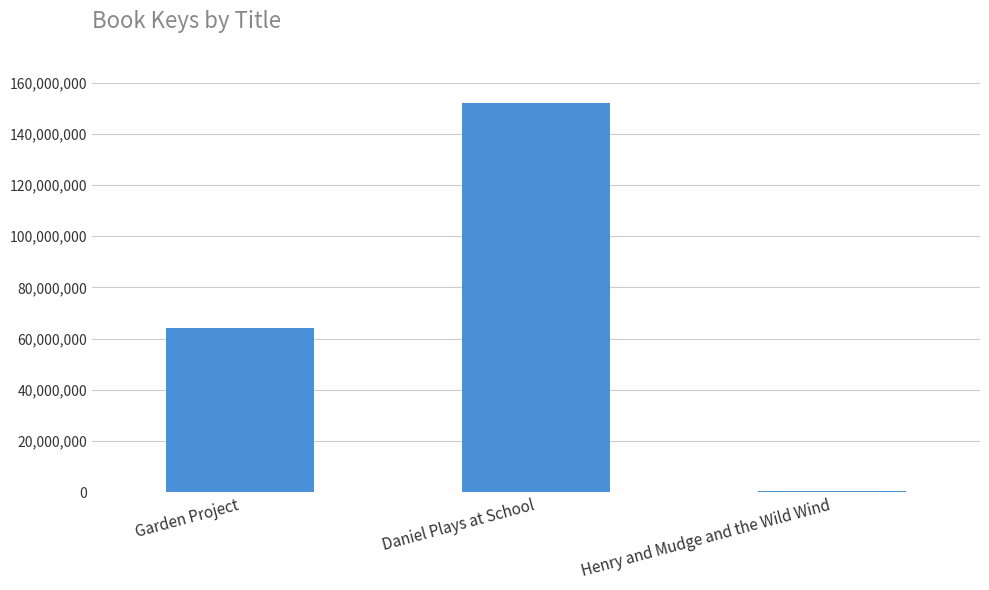

Reading left to right, transcribe all the data shown in this chart.

64246722	151985571	317724